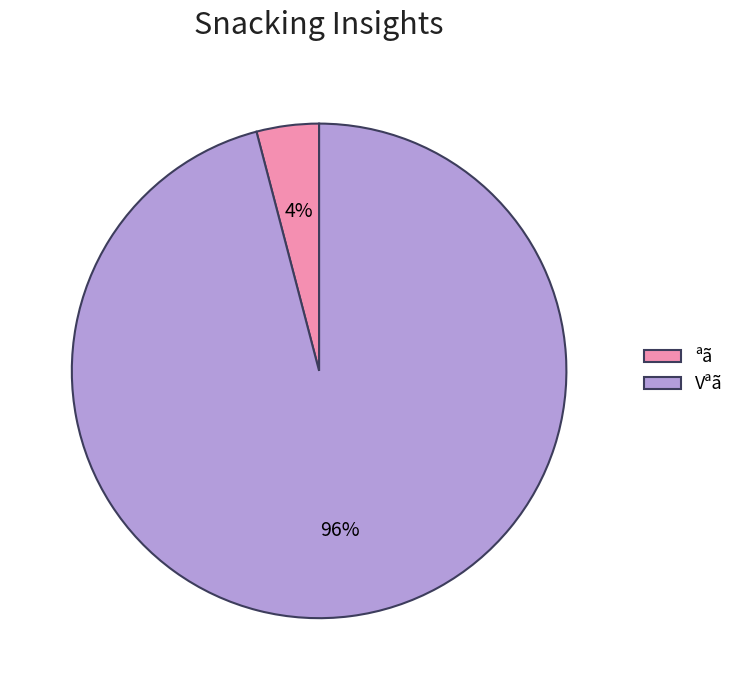

Combined, do ªã and Vªã account for over 50%?

Yes